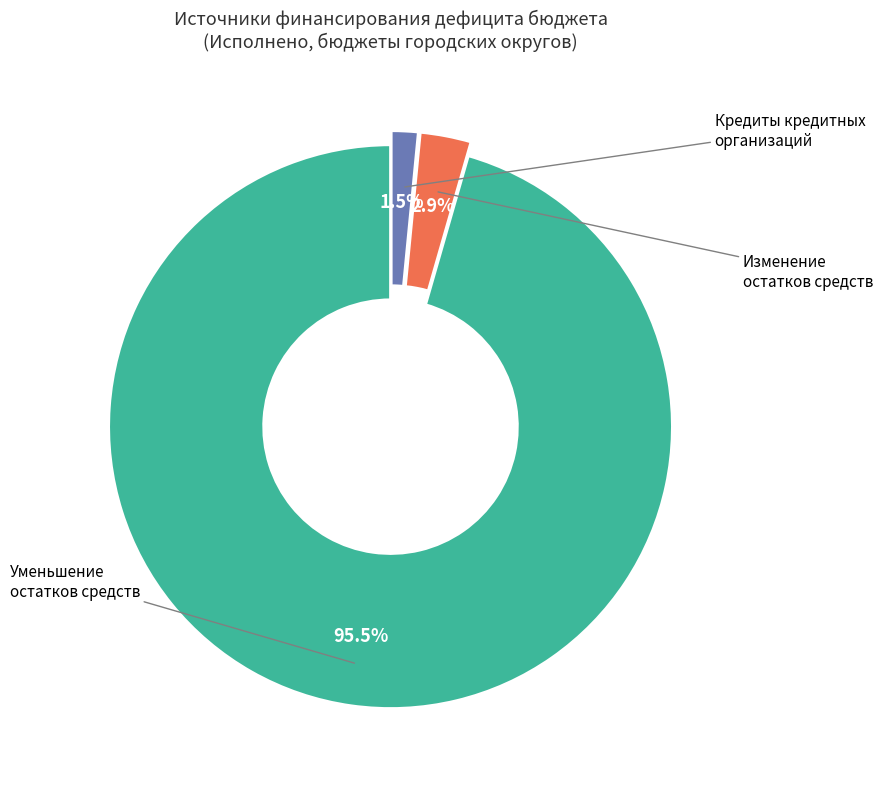

To the nearest percent, what is the average slice percentage?

33%